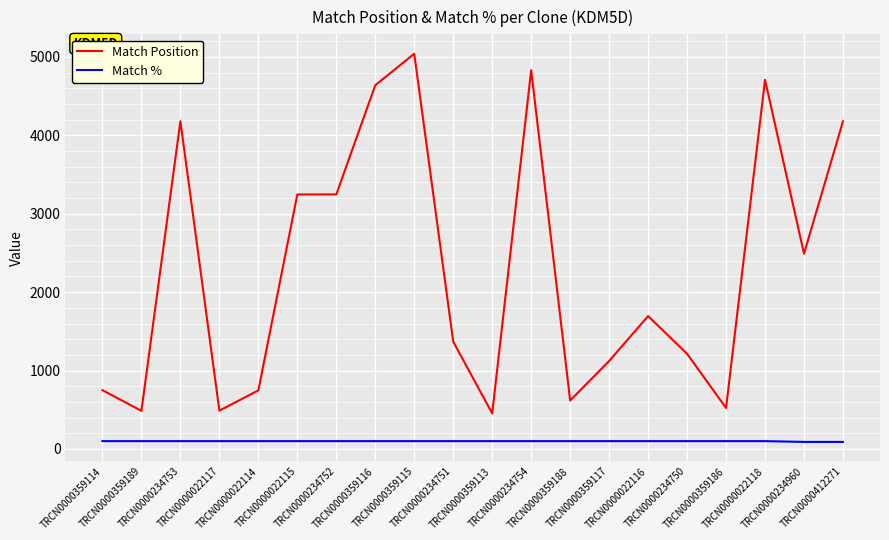

How many lines are shown in the chart?

2